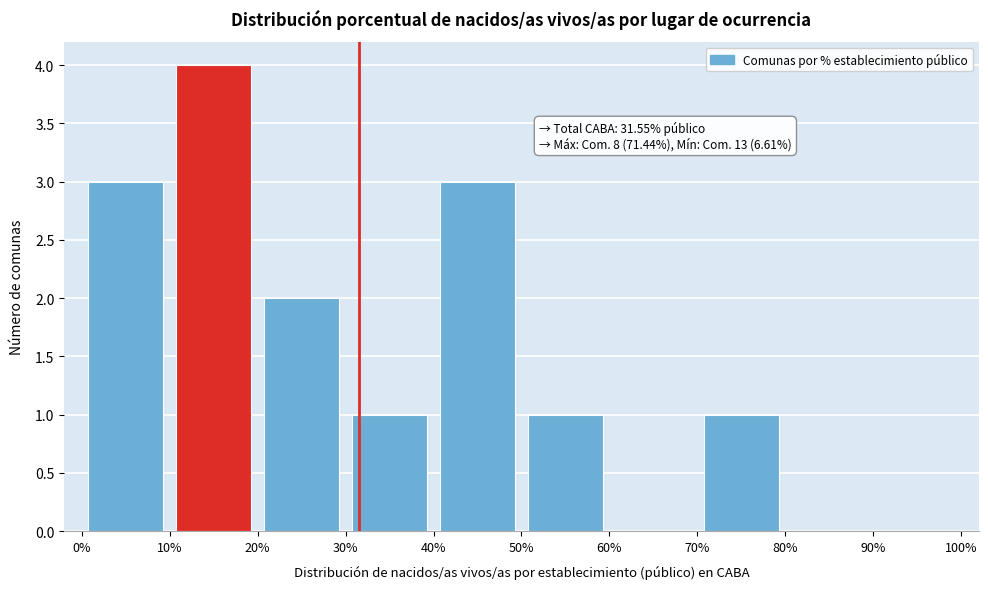

Which range on the x-axis has the tallest bar?

10% to 20%